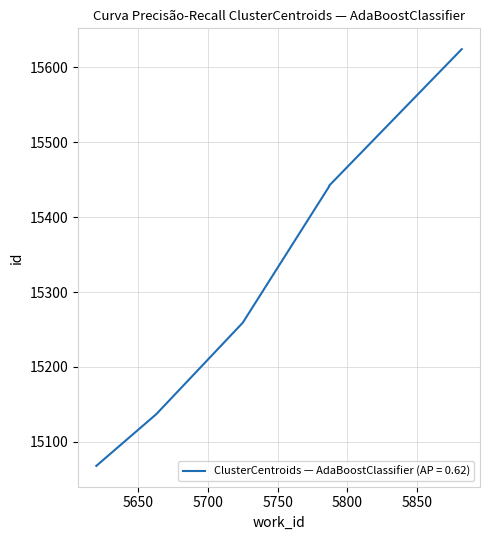

Which category has the lowest value across all series?

5620